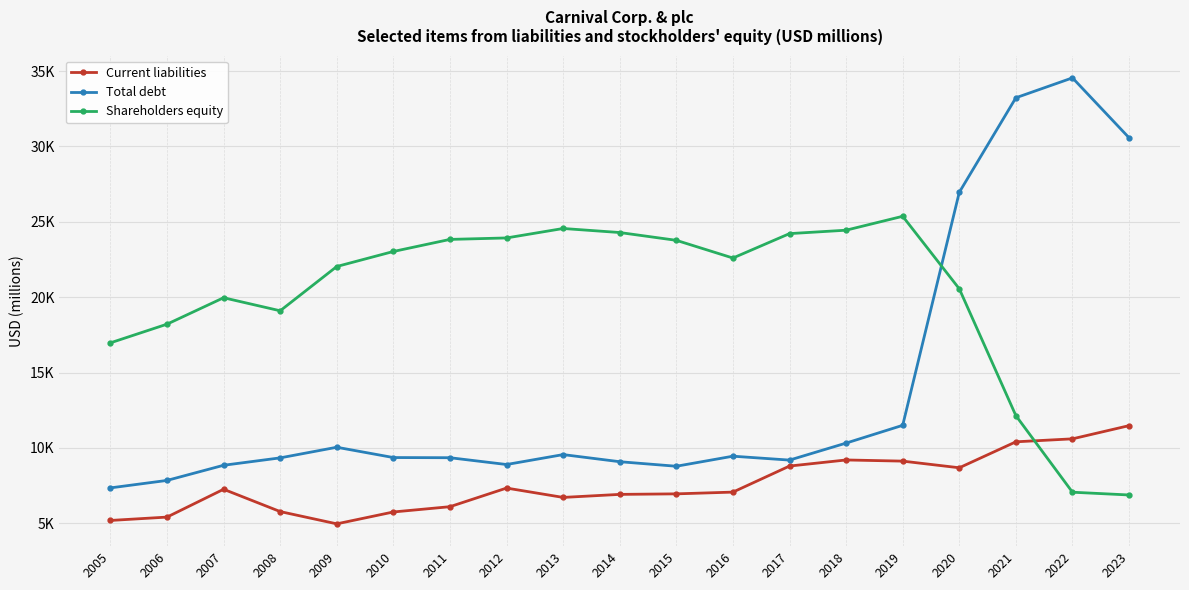

Is this an area chart (filled region under the line)?

No